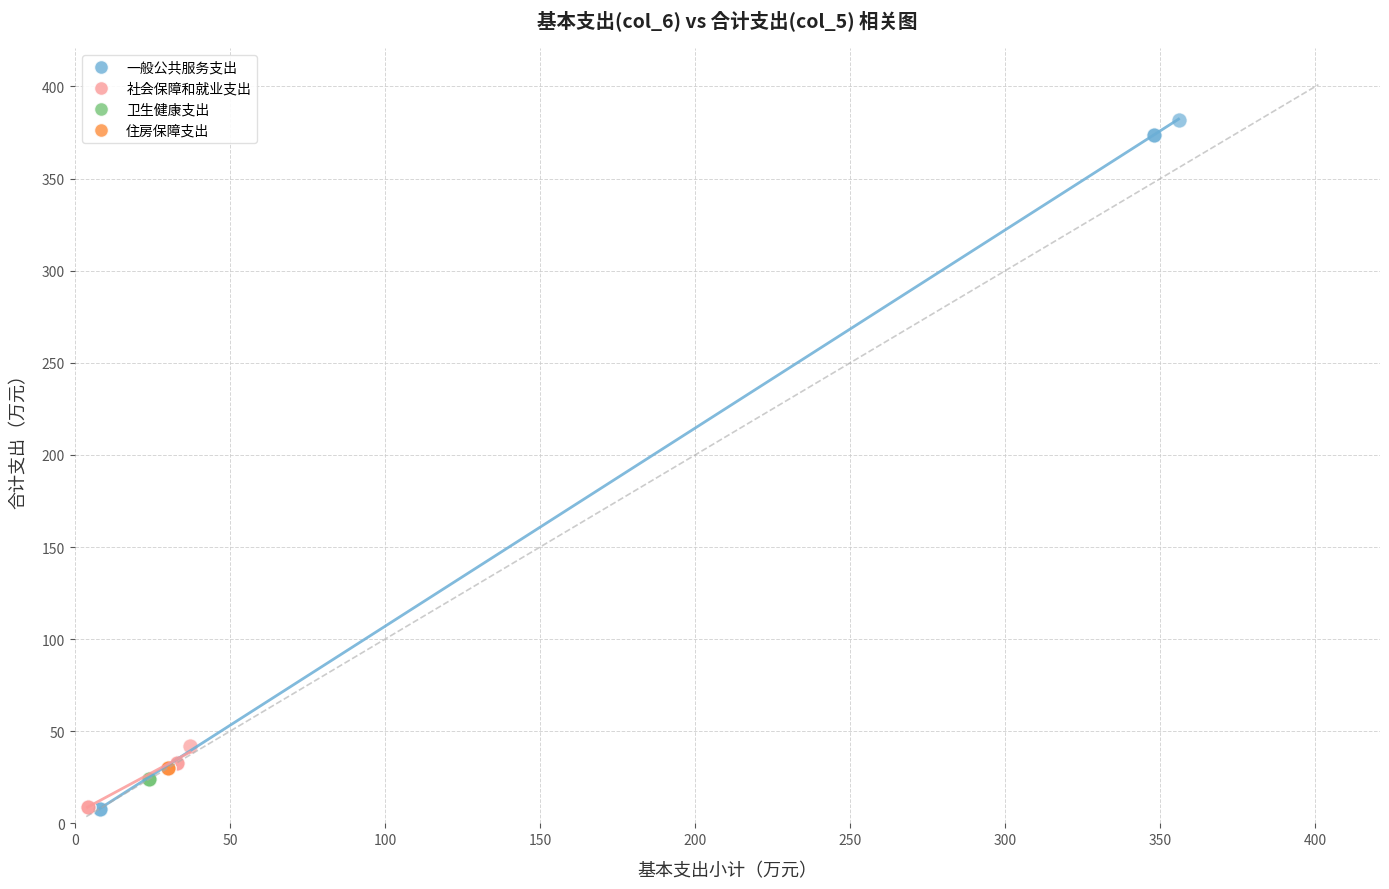

Which series contains the highest Y value?

一般公共服务支出